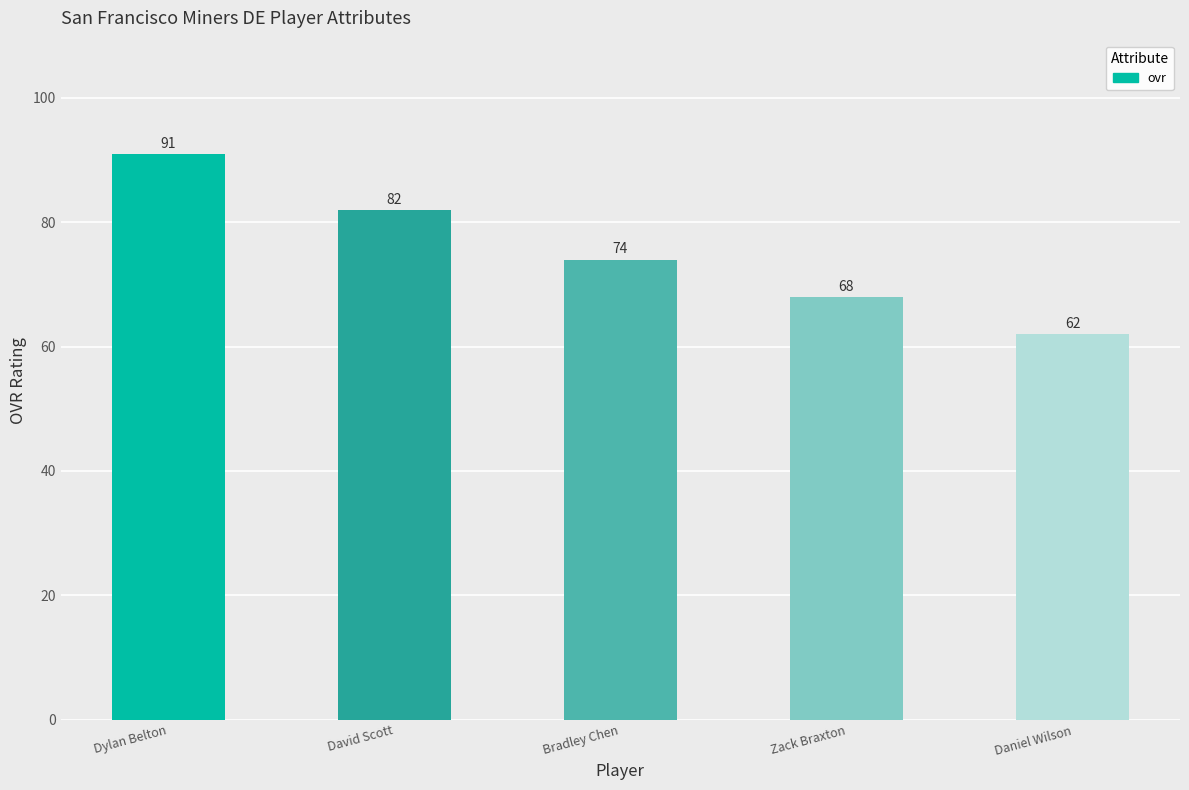

How many bars are there in total?

5